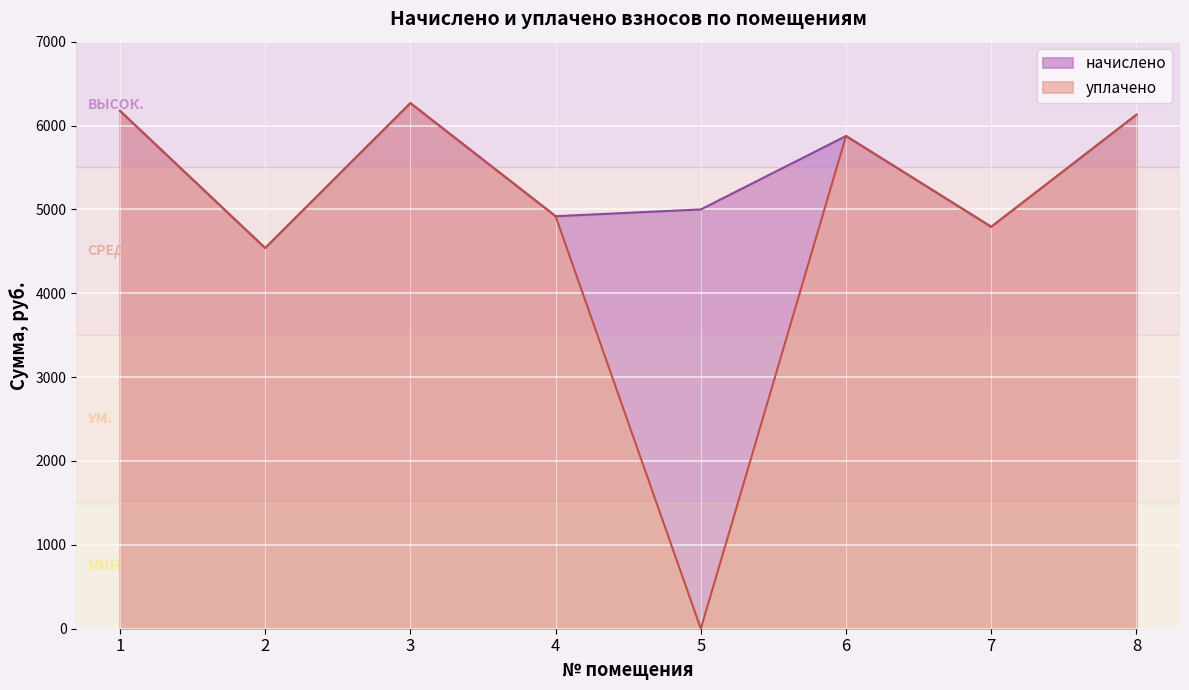

Rank the series at 6 from highest to lowest value.

начислено, уплачено